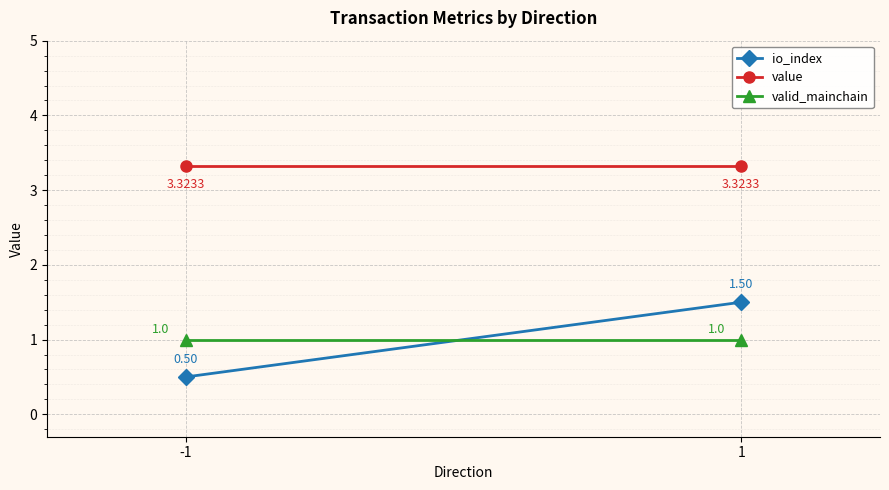

Rank the series by their maximum value, from lowest to highest.

valid_mainchain, io_index, value